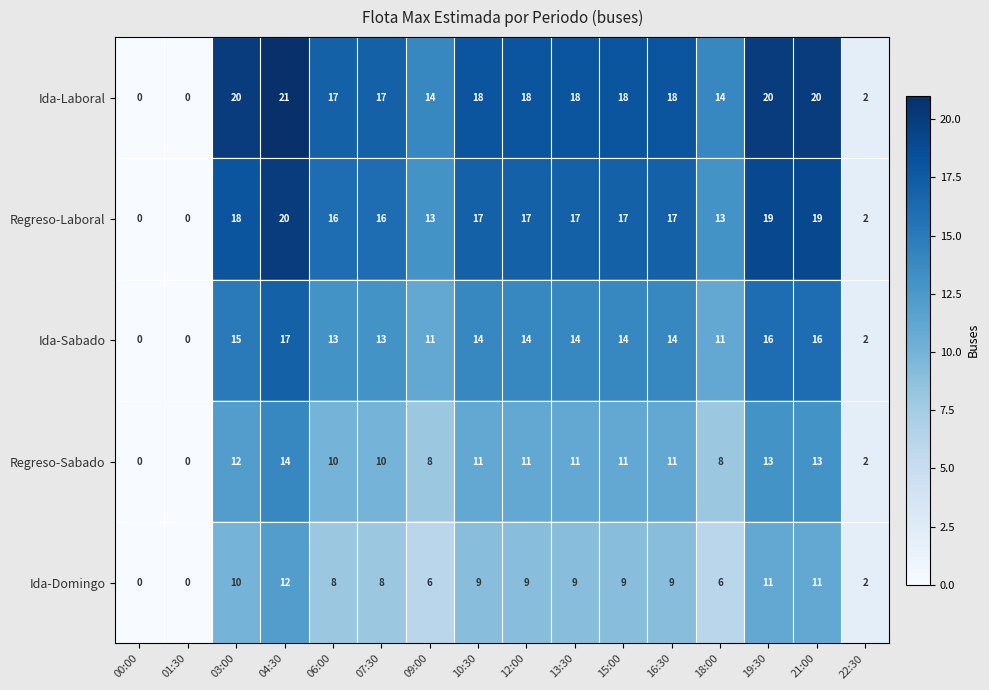

At which label does Regreso-Sabado reach its peak?

04:30